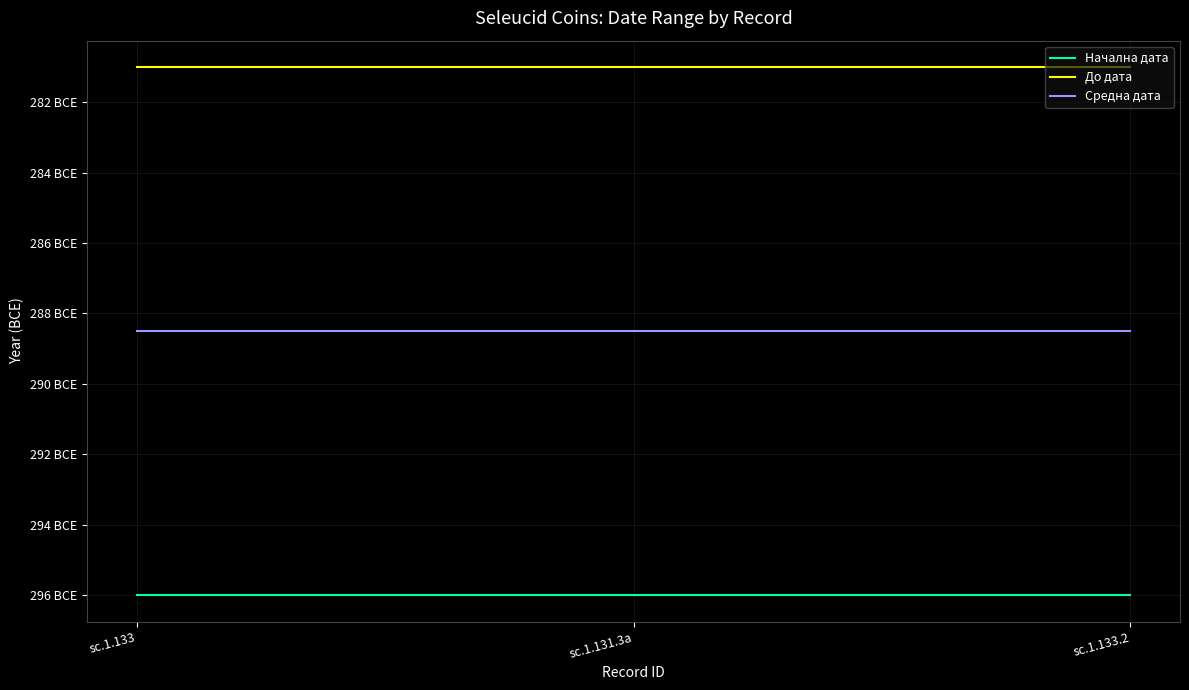

What is the approximate value of Начална дата at sc.1.133?

-296.0